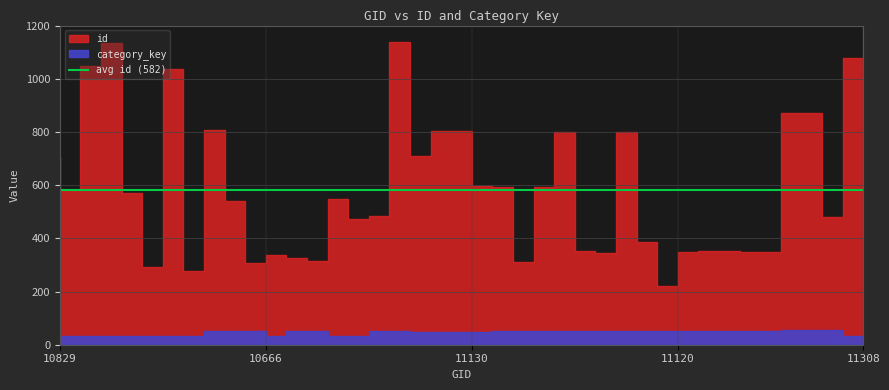

The category_key series shows 31 at 10706. True or false?

True